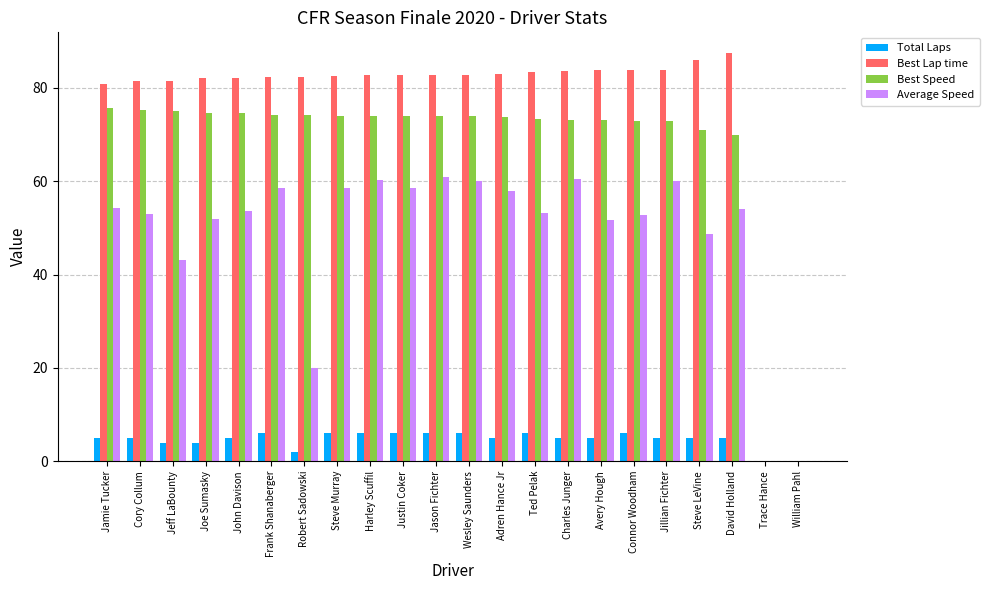

Is the value of Total Laps at Wesley Saunders greater than the value of Best Lap time at Ted Pelak?

No